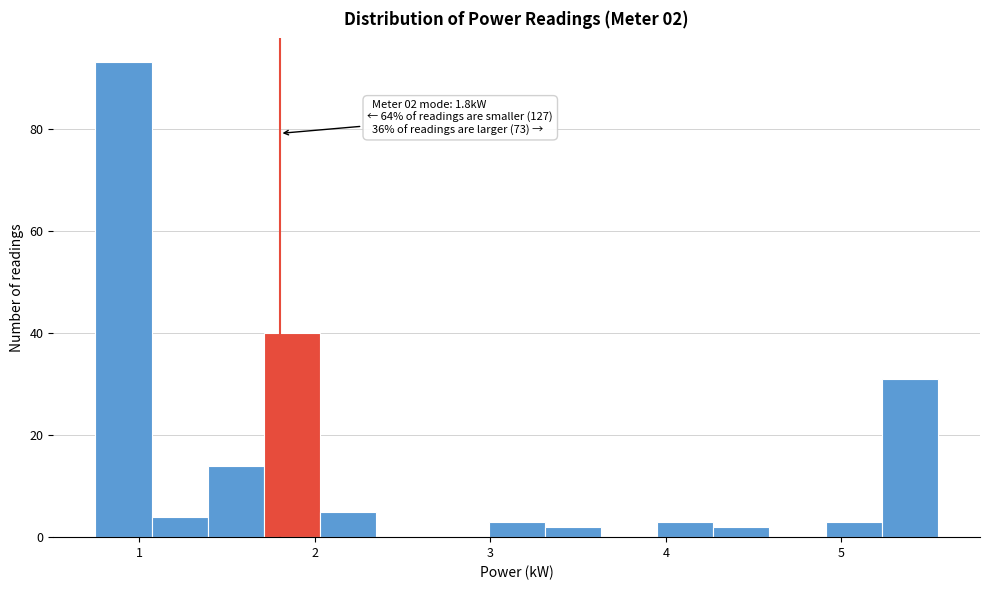

Read against the x-axis, roughly where is the centre of the tallest bar?

0.9